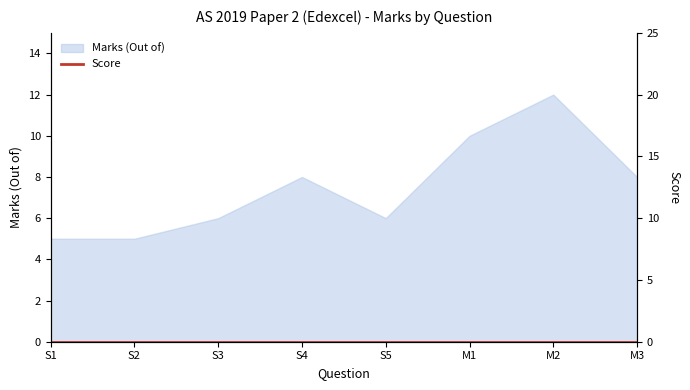

How many interior local valleys (lower than both neighbors) does the data have?

1